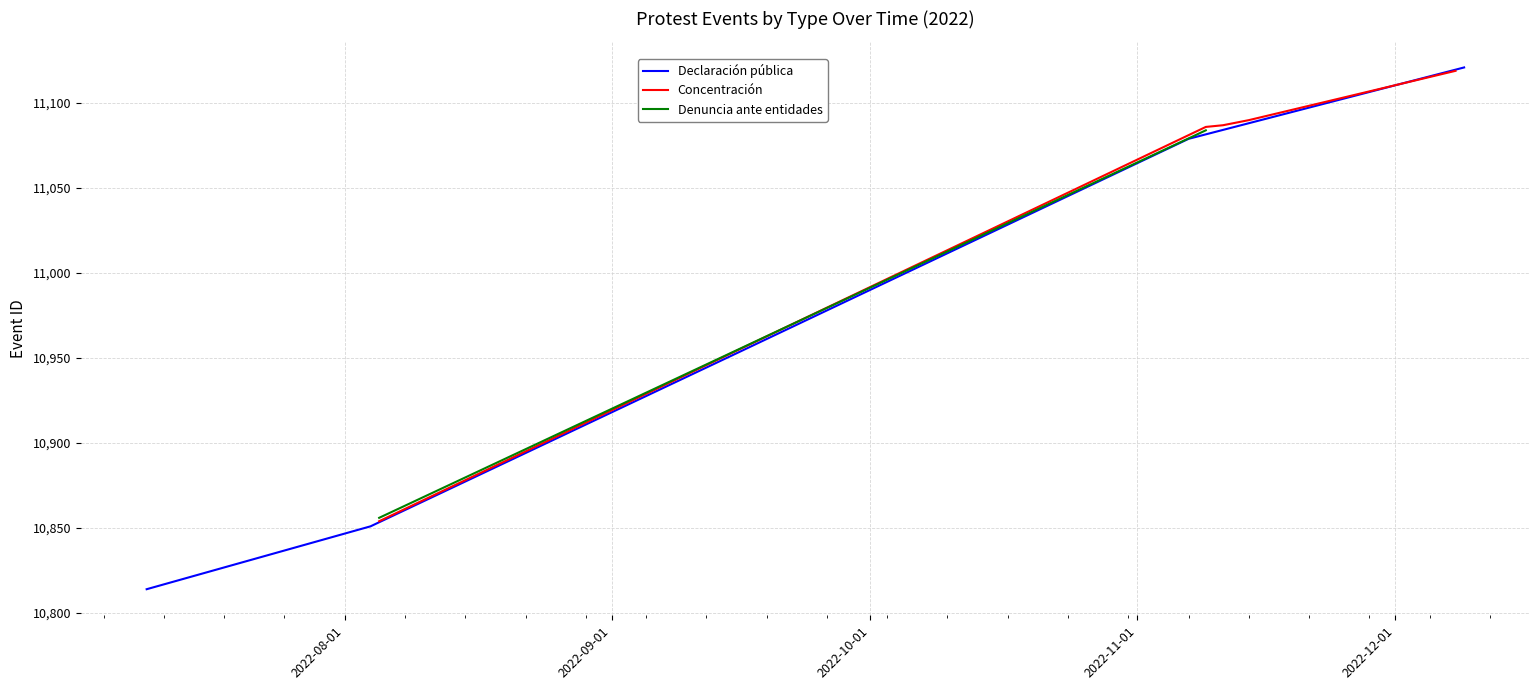

What is the lowest value of the Declaración pública series?

10814